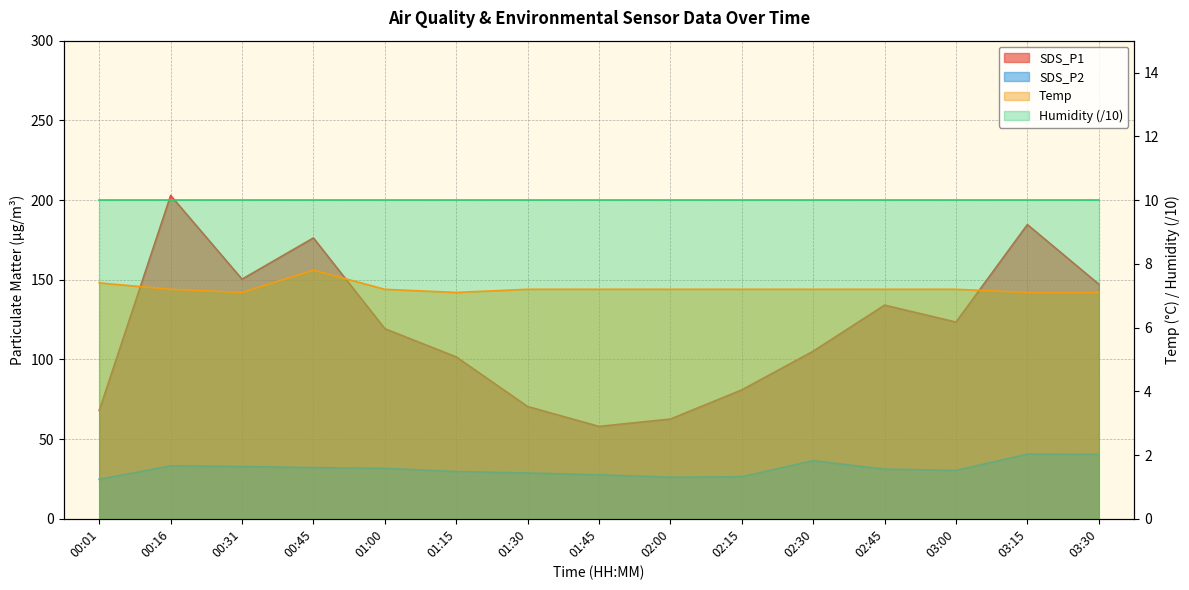

True or false: SDS_P2 and Temp intersect in this chart.

False